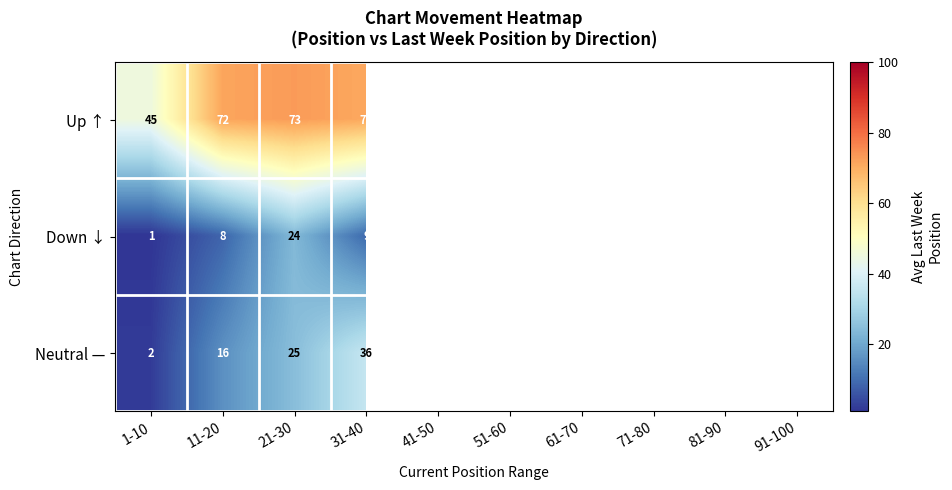

At 11-20, list the series in order from largest to smallest.

Up ↑, Neutral —, Down ↓